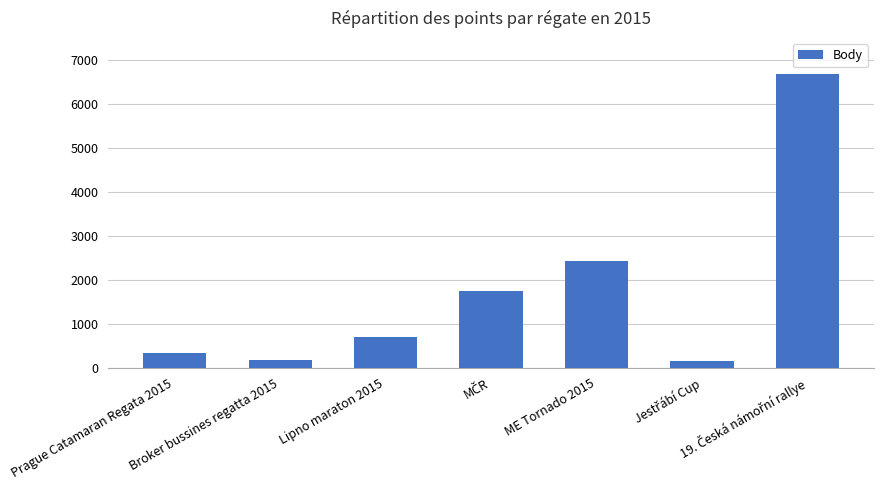

How many series are shown in this chart?

1